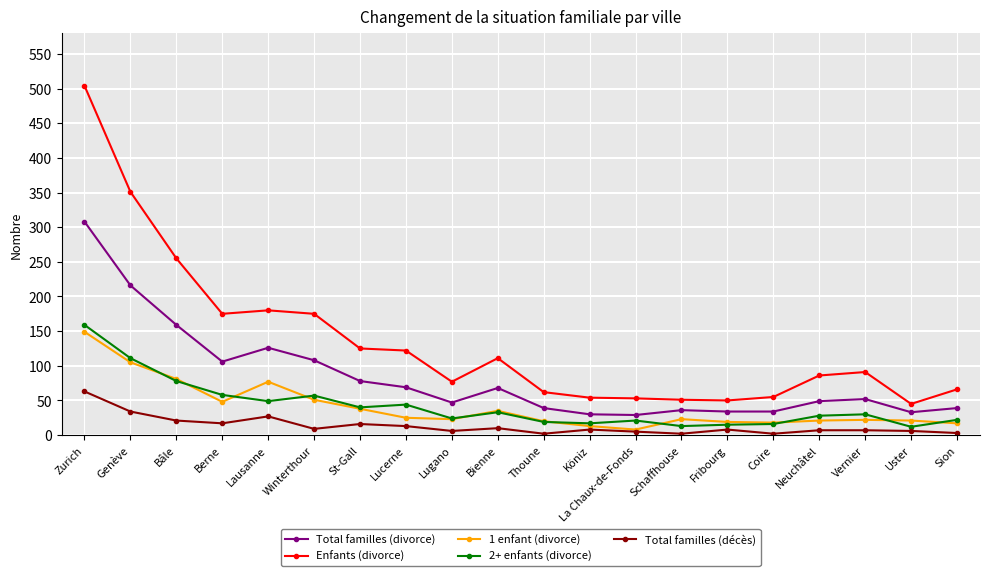

At which label does 1 enfant (divorce) reach its minimum?

La Chaux-de-Fonds